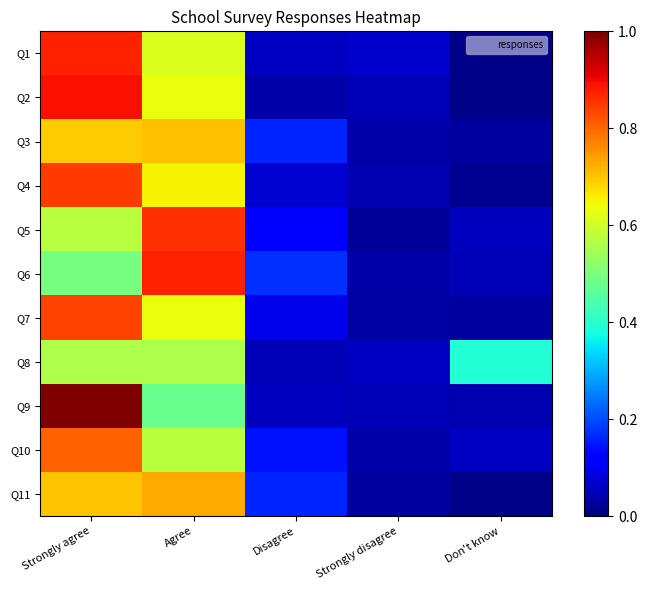

Which has a higher value, Strongly agree or Don't know?

Strongly agree